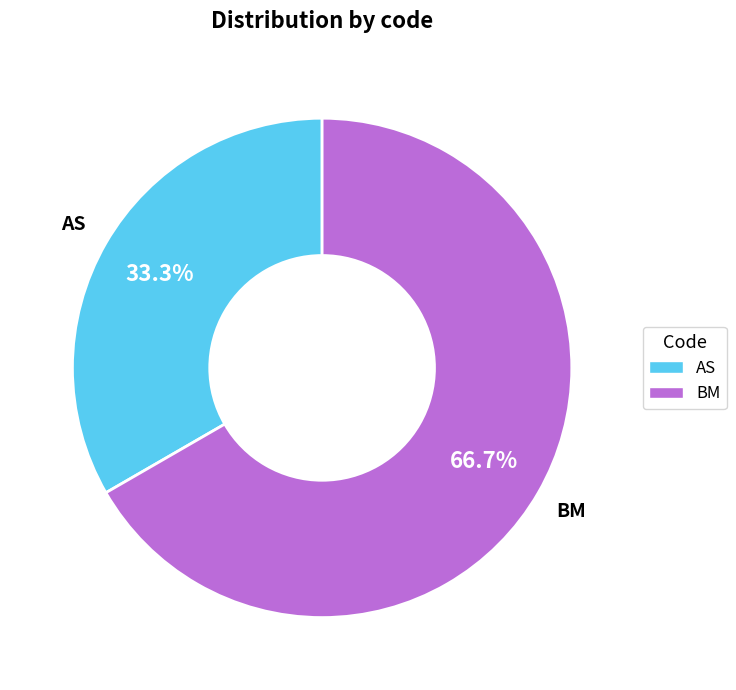

Which has a higher value, AS or BM?

BM